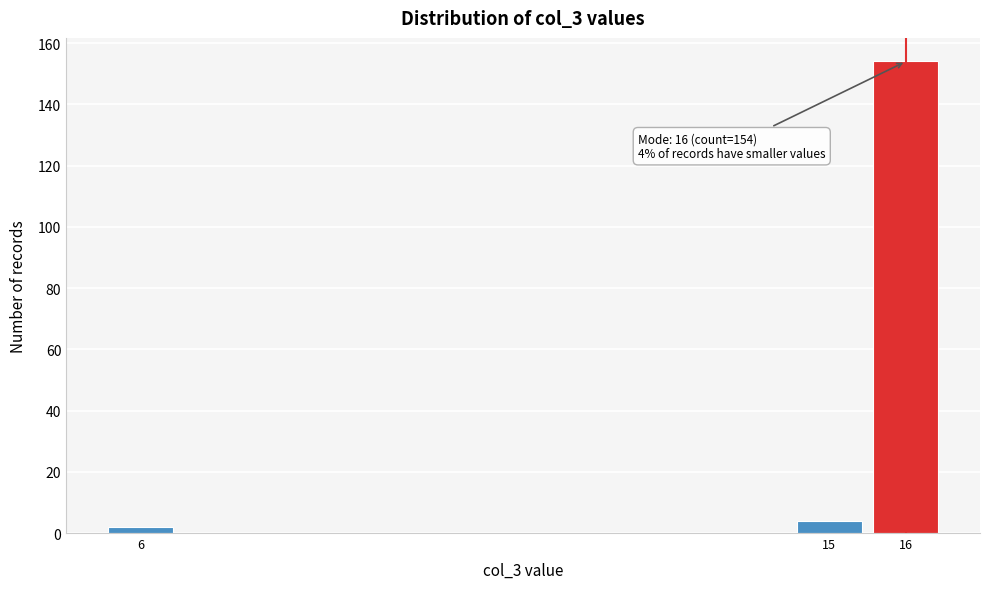

Reading left to right, transcribe all the data shown in this chart.

2	4	154